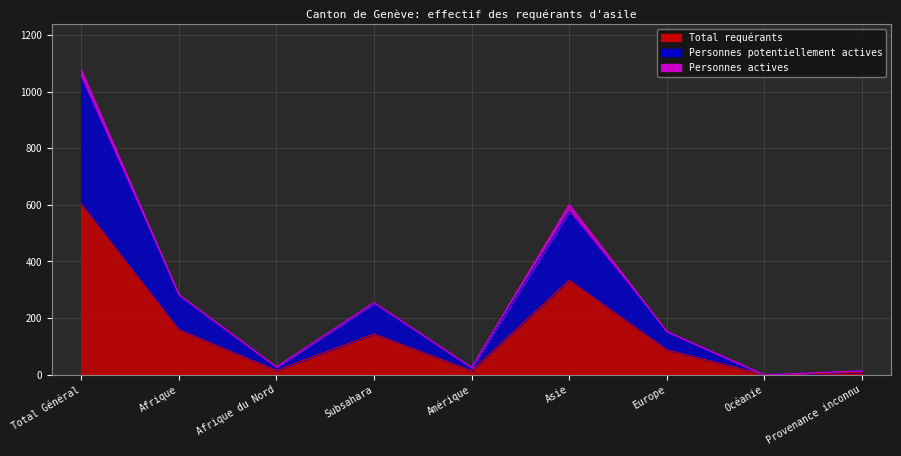

Which has a higher value, Subsahara or Provenance inconnu?

Subsahara